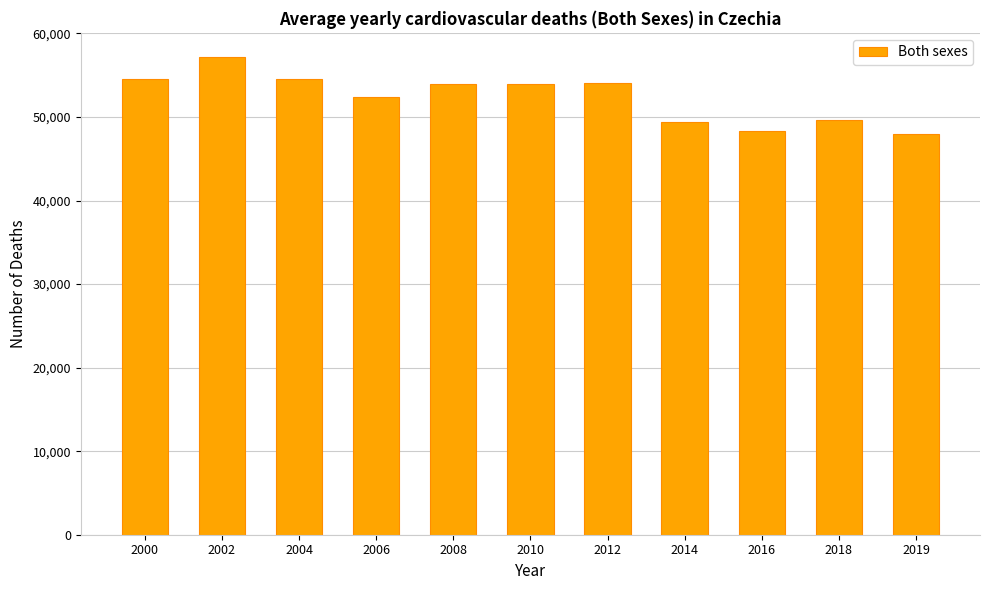

What is the sum of all values?

575946.7